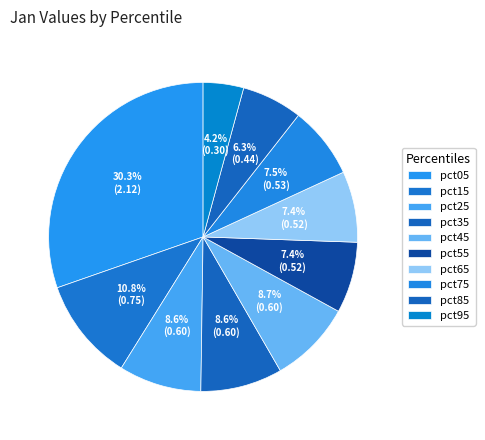

Count the number of slices in the pie.

10